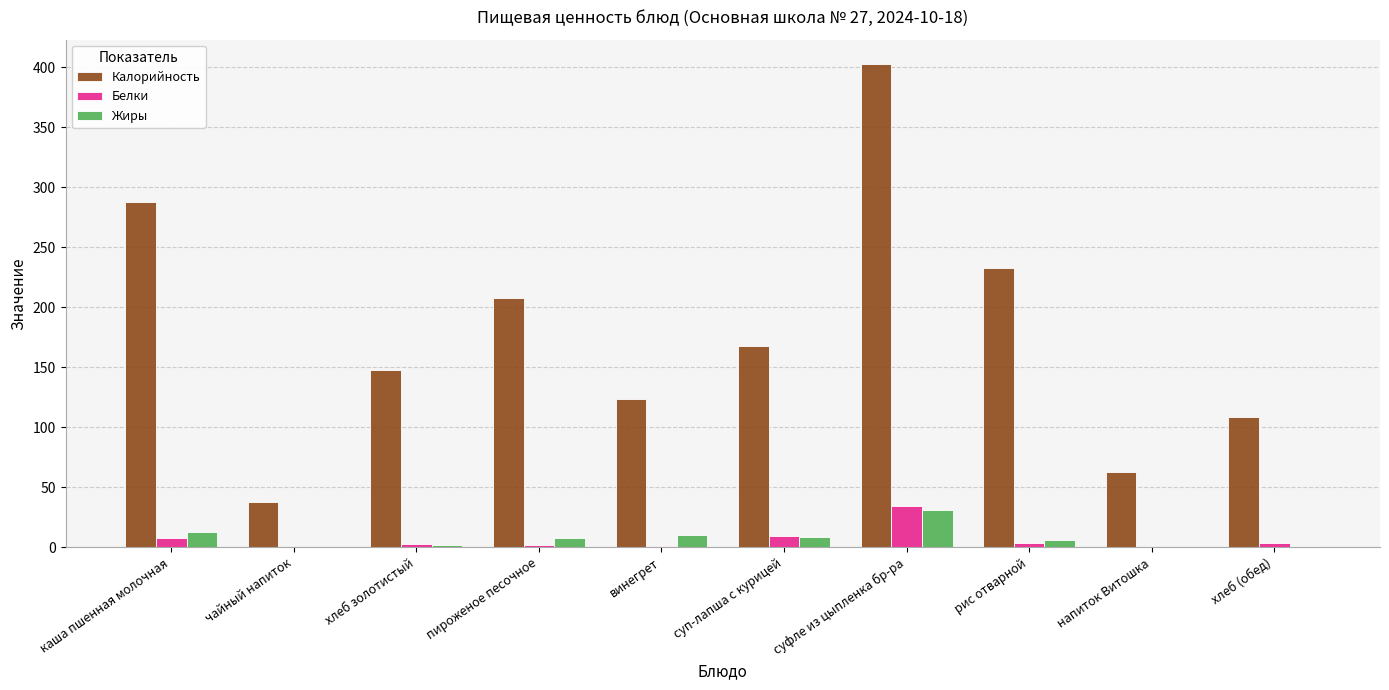

Where does the Жиры series first go above 7?

каша пшенная молочная